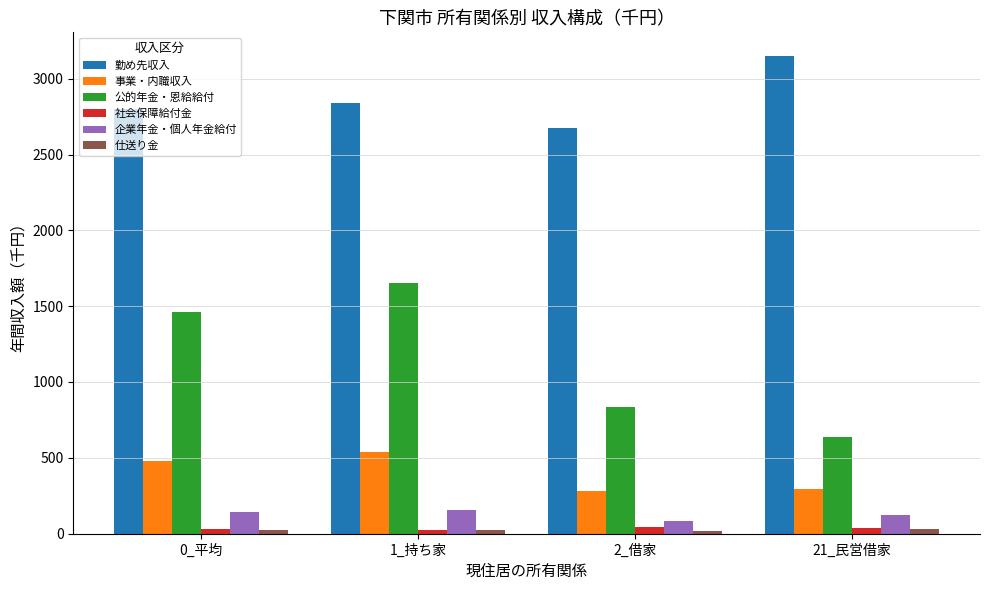

True or false: 公的年金・恩給給付 has a value of 1461 at 0_平均.

True